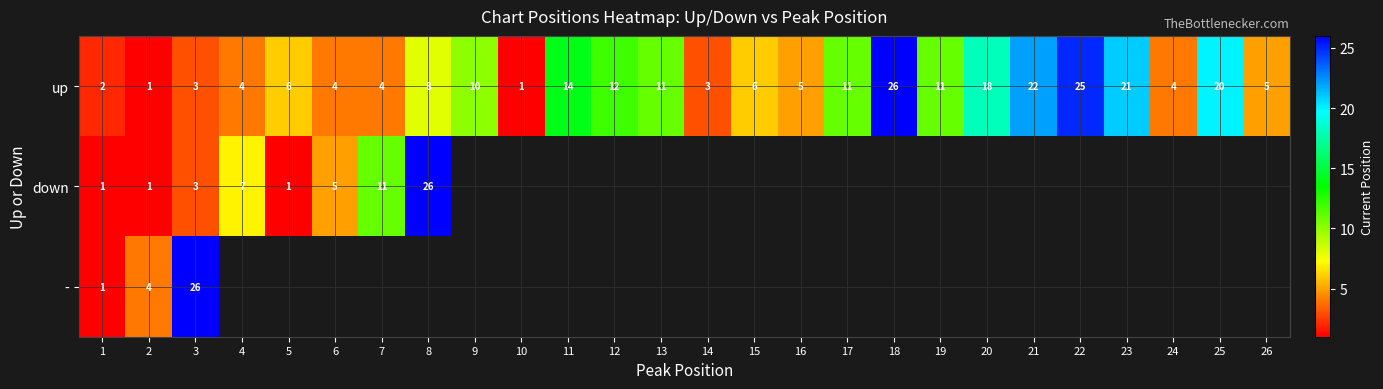

What is the greatest value displayed?

26.0